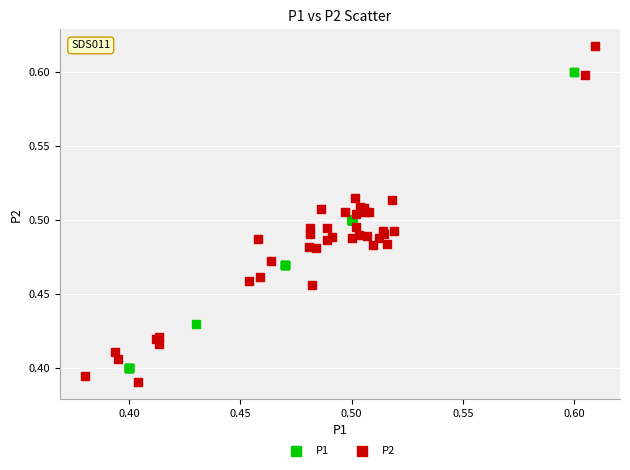

What are all the series names shown in the legend?

P1, P2